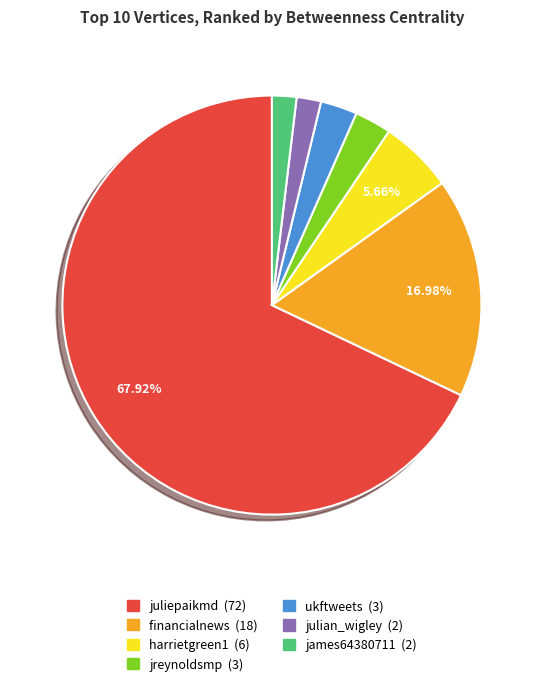

What is the ratio of the value at juliepaikmd to the value at ukftweets?

24.0